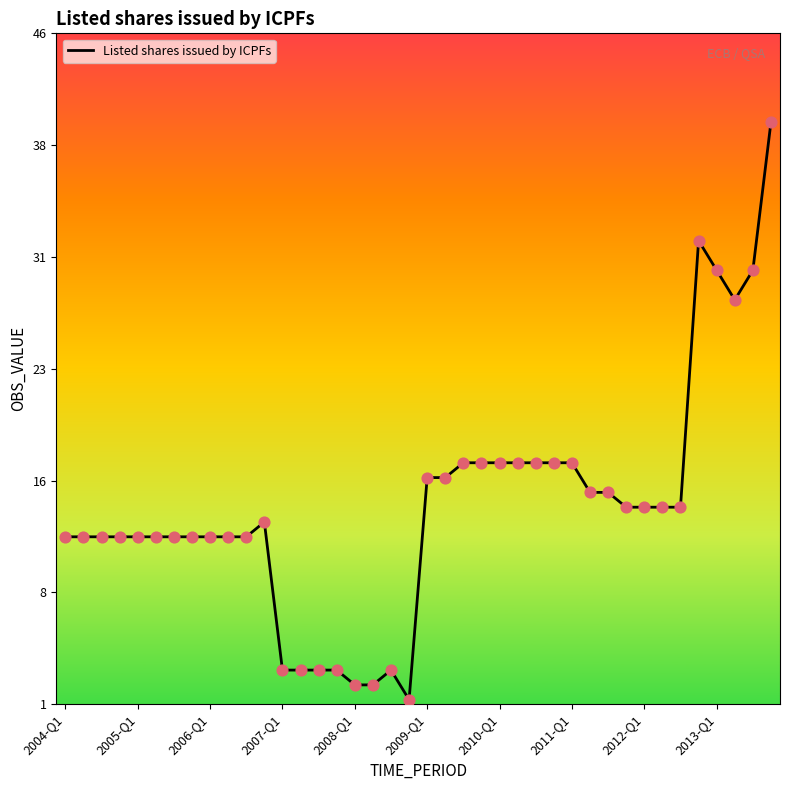

What is the greatest value displayed?

40